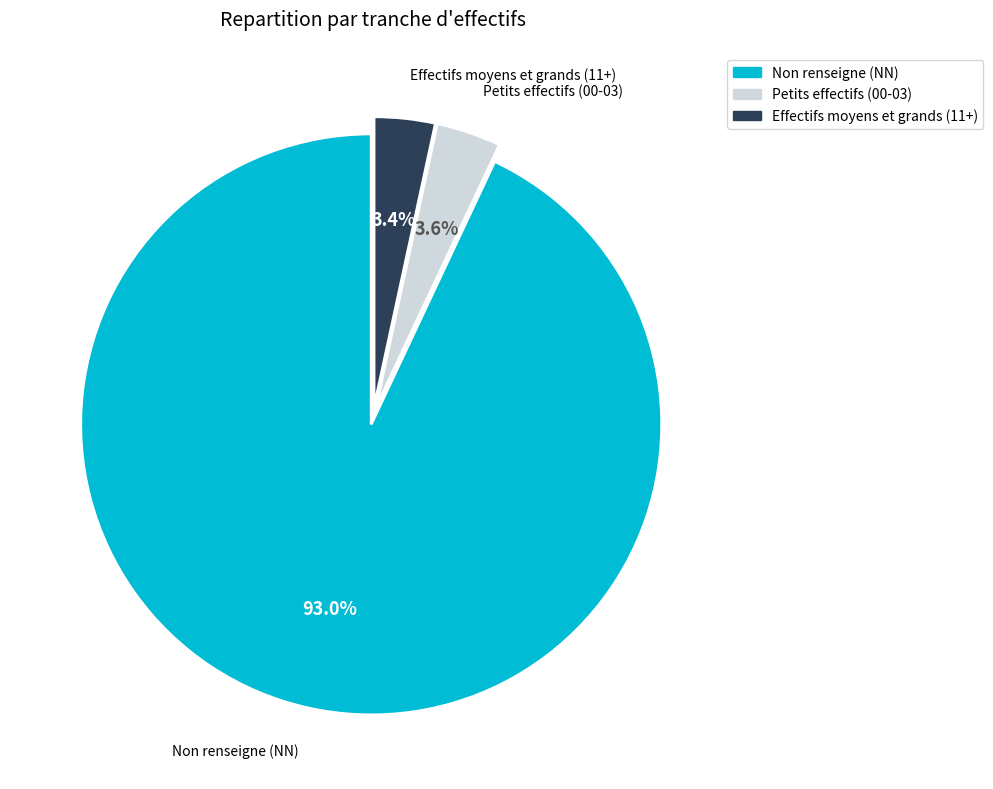

To the nearest percent, what is the difference between the largest and smallest slice percentages?

90%